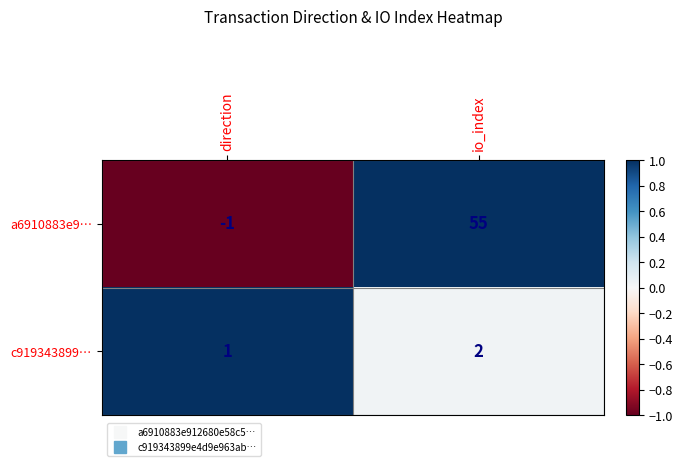

Reading left to right, list all the values displayed in this chart.

a6910883e9…: direction=-1	io_index=55
c919343899…: direction=1	io_index=2